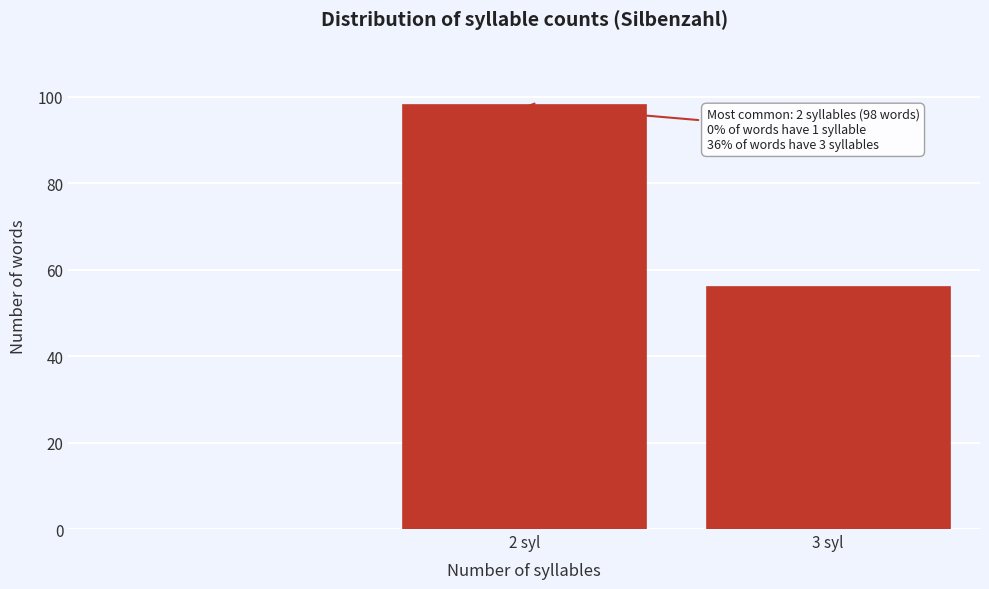

Reading right to left, extract all data points from this chart.

56	98